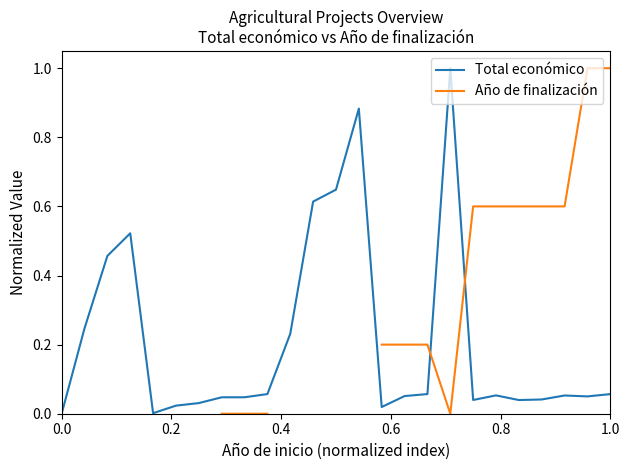

At how many categories does at least one series exceed 0?

24